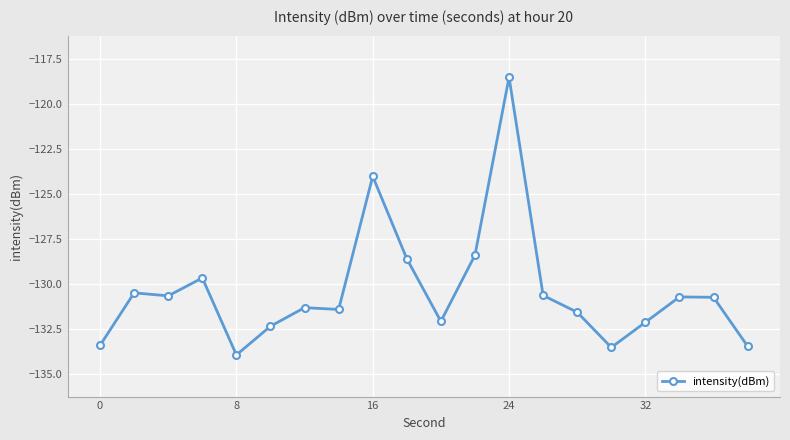

True or false: there are more than 1 points higher than both neighbors.

True